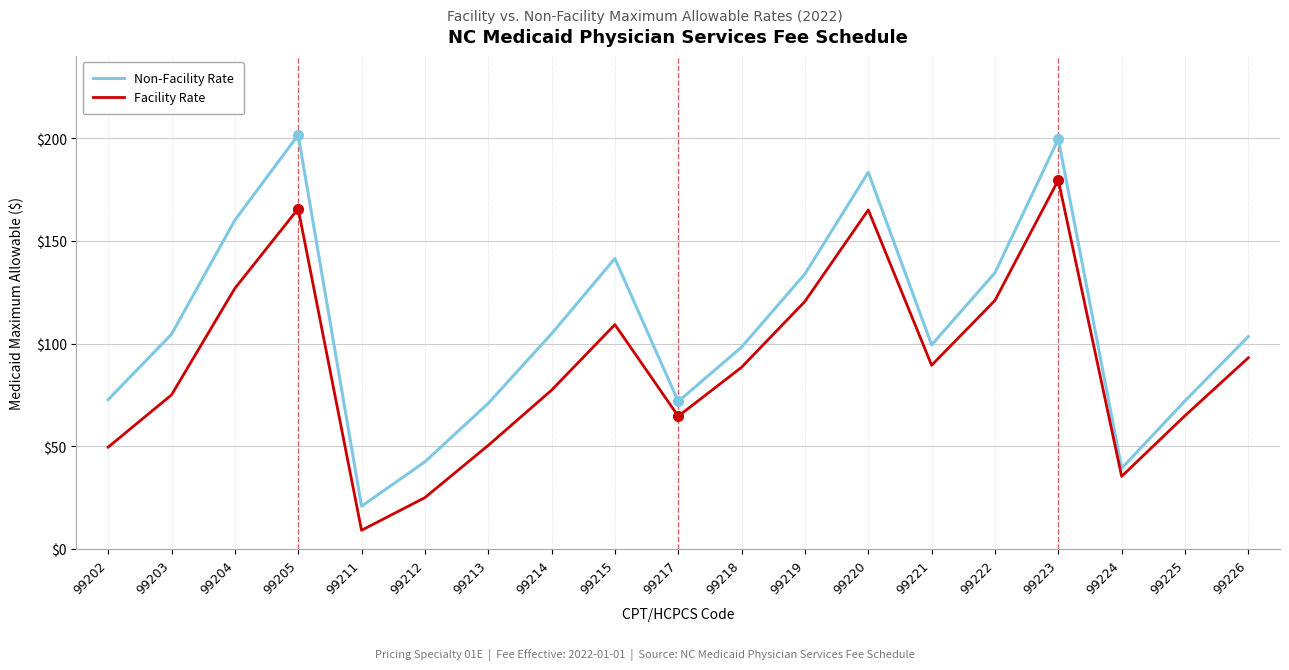

What is the approximate value of Facility Rate at 99205?

165.6